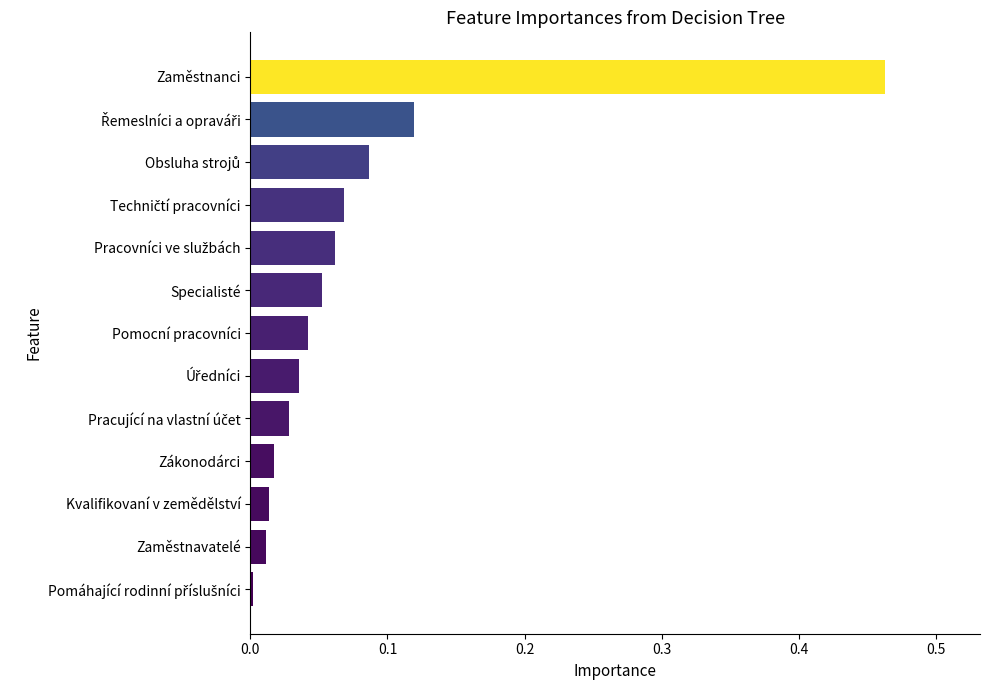

Which category has the highest value across all series?

Zaměstnanci